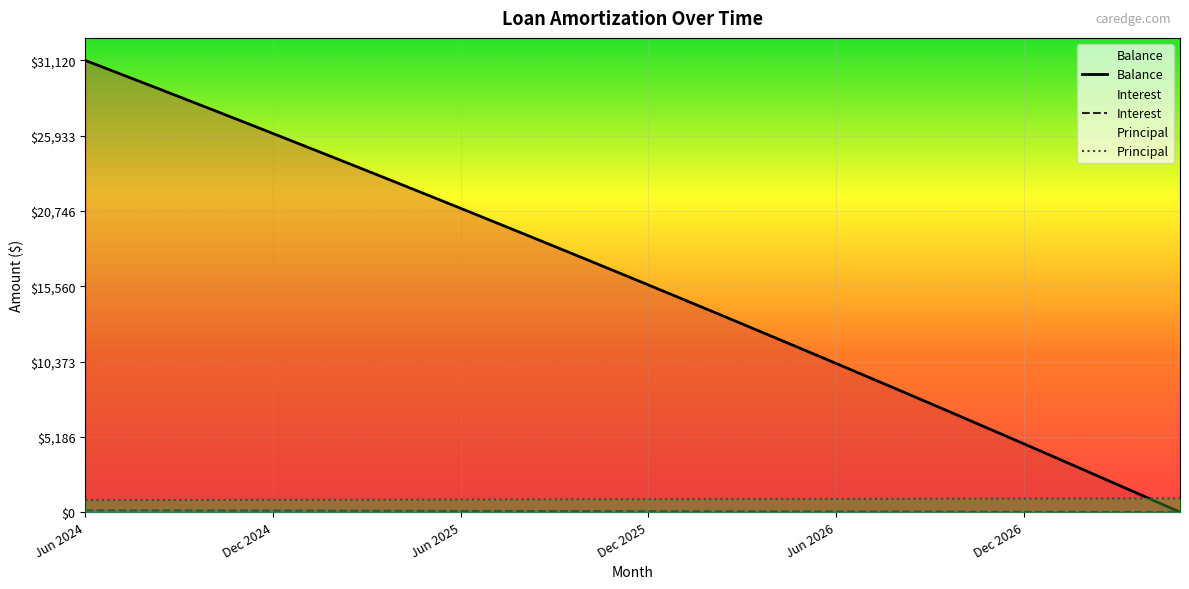

How many lines are shown in the chart?

3